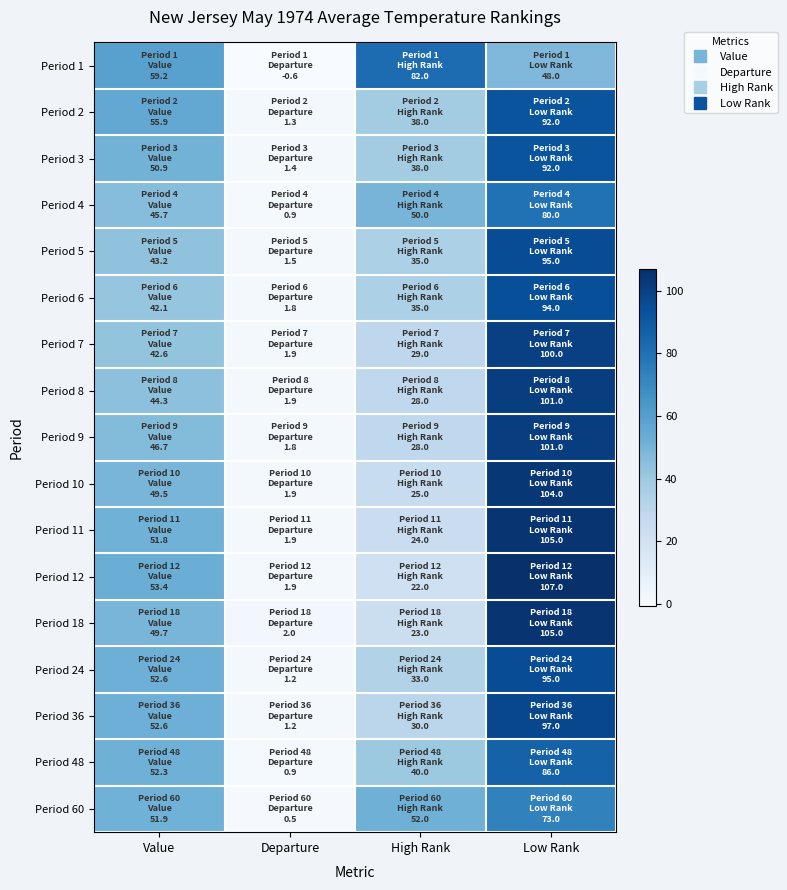

At Low Rank, list the series in order from largest to smallest.

Period 12, Period 11, Period 18, Period 10, Period 8, Period 9, Period 7, Period 36, Period 5, Period 24, Period 6, Period 2, Period 3, Period 48, Period 4, Period 60, Period 1